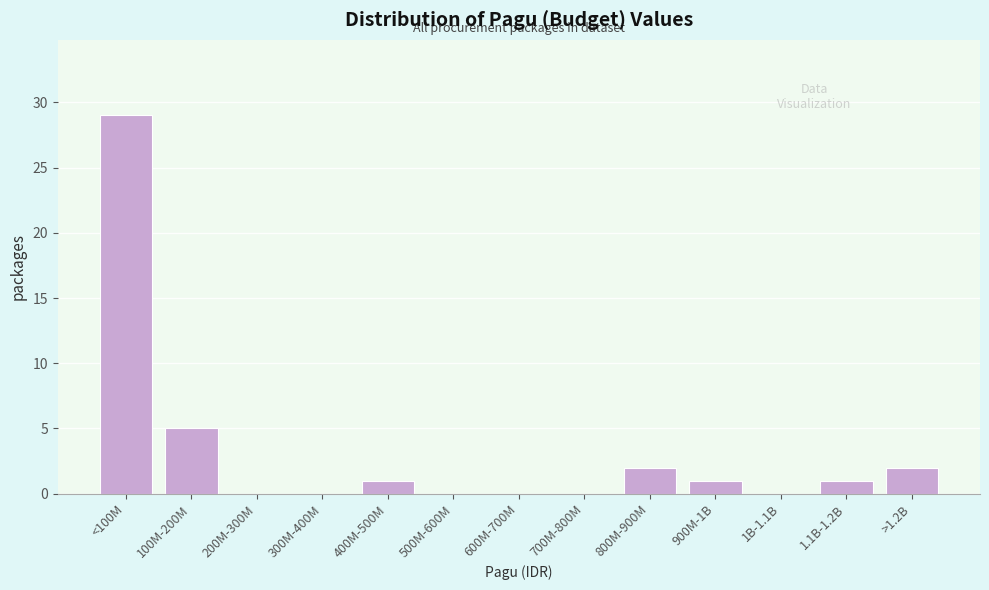

Reading left to right, transcribe all the data shown in this chart.

<100M=29	100M-200M=5	200M-300M=0	300M-400M=0	400M-500M=1	500M-600M=0	600M-700M=0	700M-800M=0	800M-900M=2	900M-1B=1	1B-1.1B=0	1.1B-1.2B=1	>1.2B=2